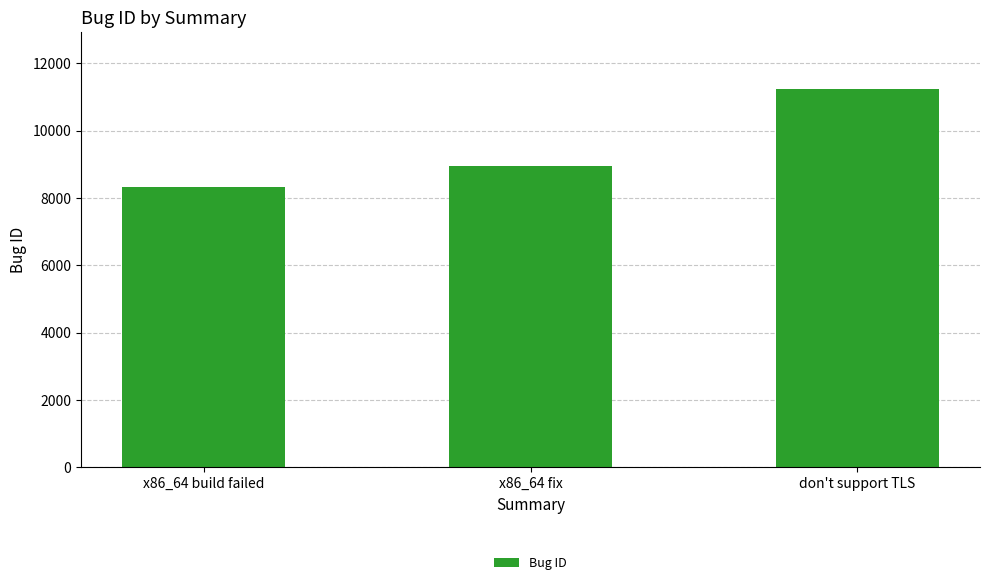

What is the difference between the maximum and minimum values?

2918